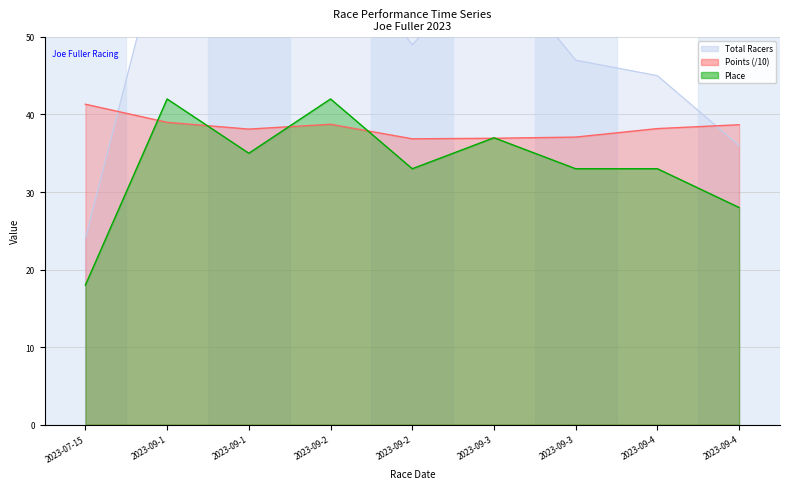

What is the approximate value of Total Racers at 2023-09-3?

47.0